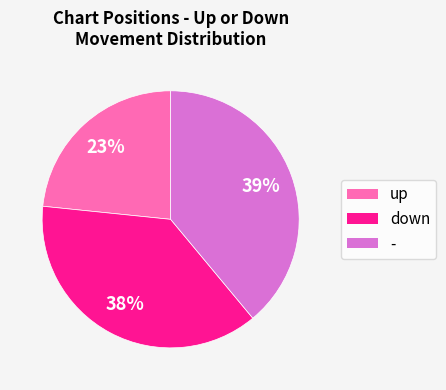

Do - and down together represent more than half of the pie?

Yes